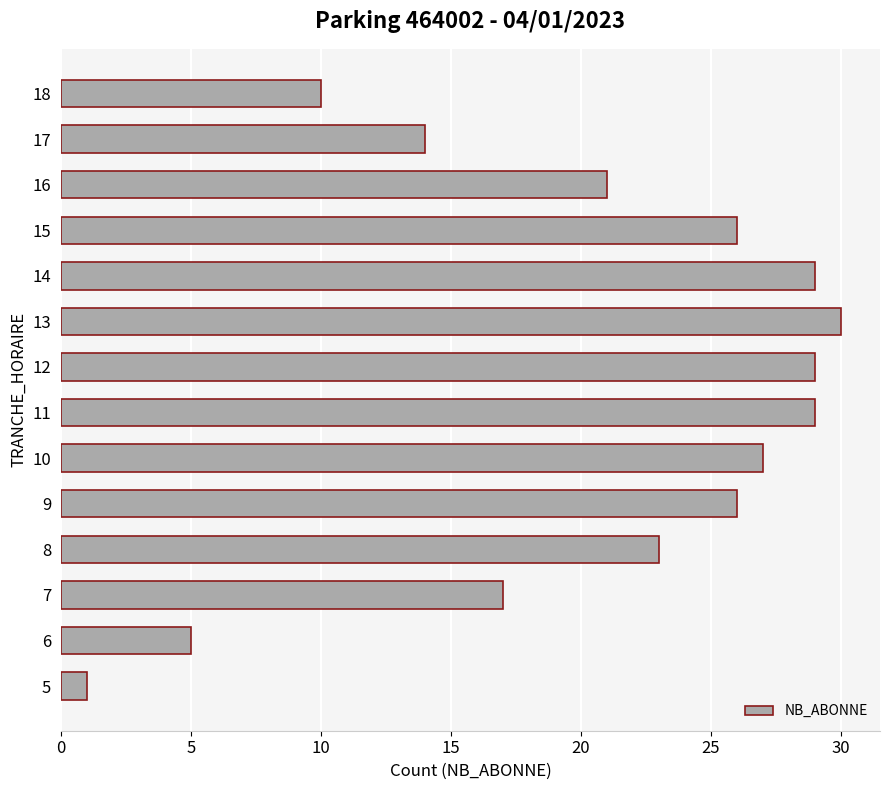

At which label is the value closest to 15?

17